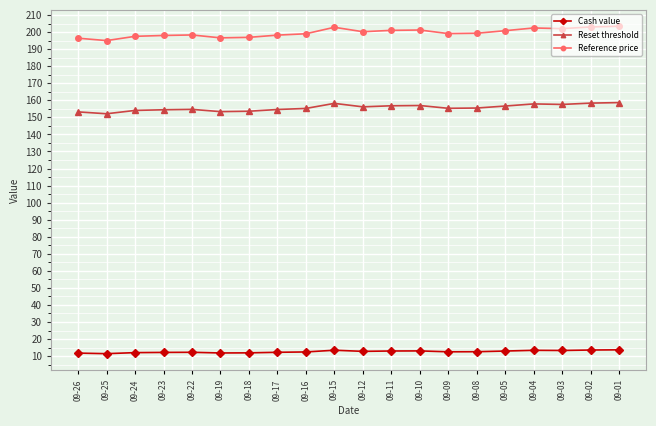

True or false: Reference price has more than 2 points higher than both neighbors.

True